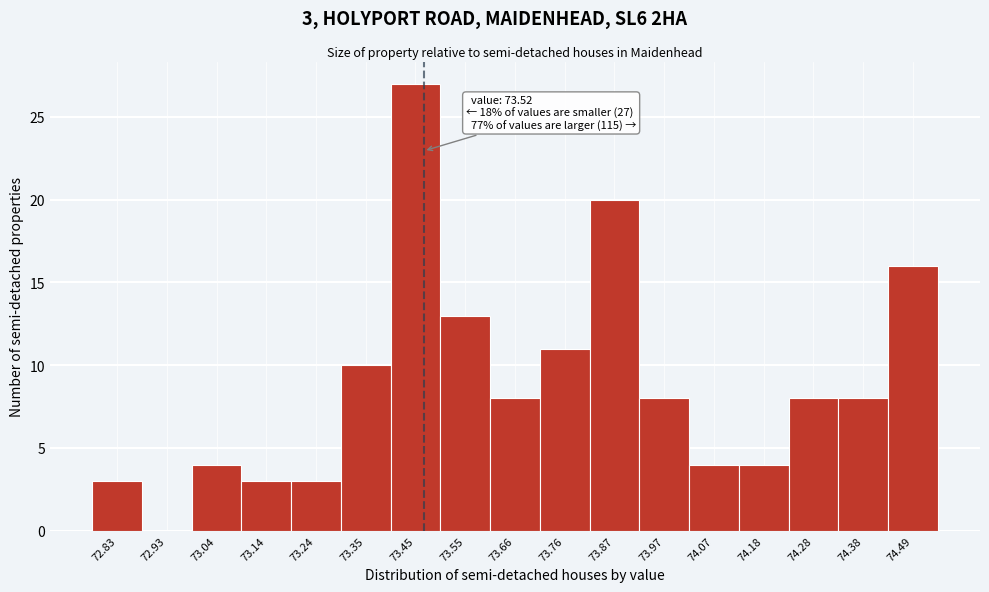

Reading left to right, list all the values displayed in this chart.

72.83=3	72.93=0	73.04=4	73.14=3	73.24=3	73.35=10	73.45=27	73.55=13	73.66=8	73.76=11	73.87=20	73.97=8	74.07=4	74.18=4	74.28=8	74.38=8	74.49=16